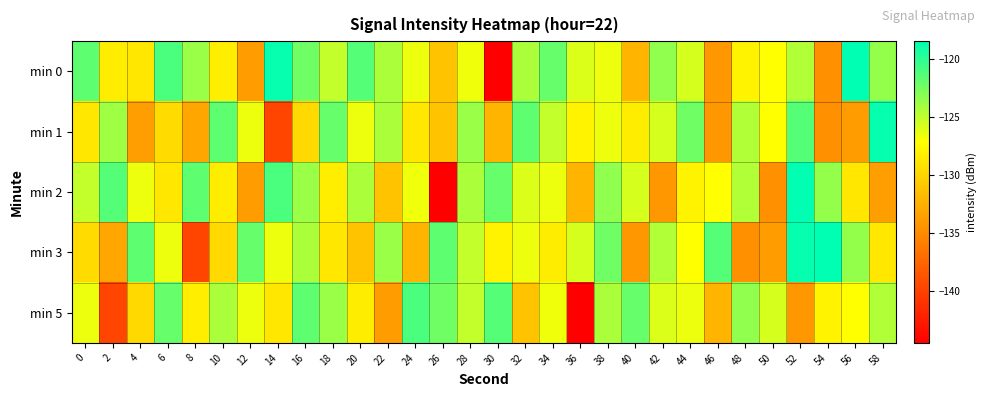

What is the minimum value shown in the chart?

-144.5